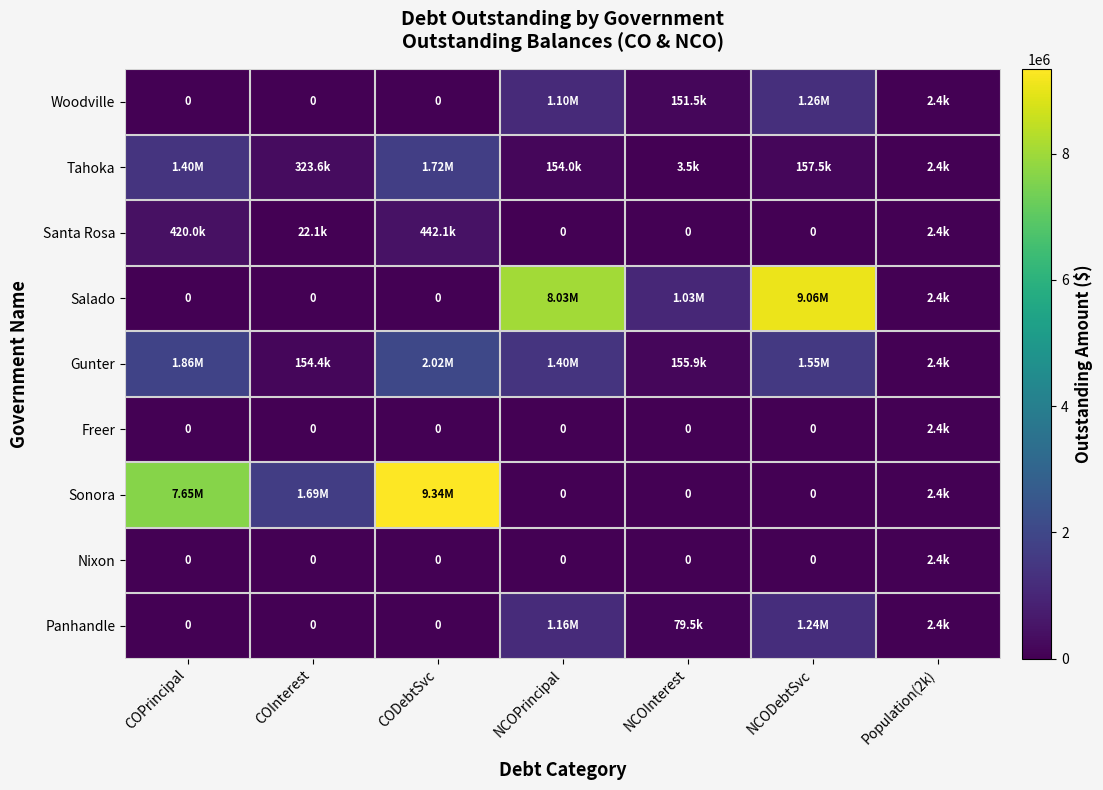

Which series has the largest range (max minus min)?

Sonora